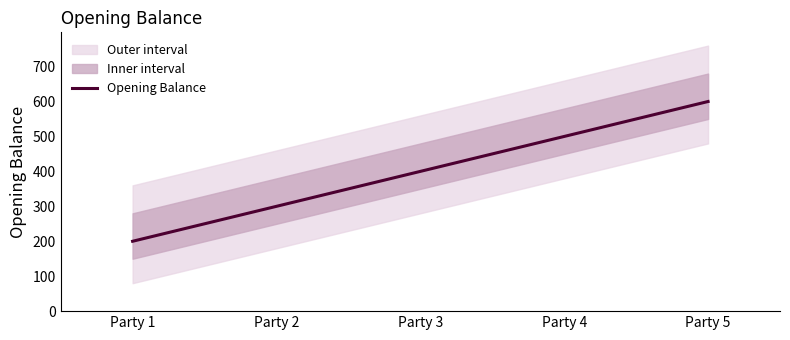

Reading left to right, transcribe all the data shown in this chart.

200	300	400	500	600